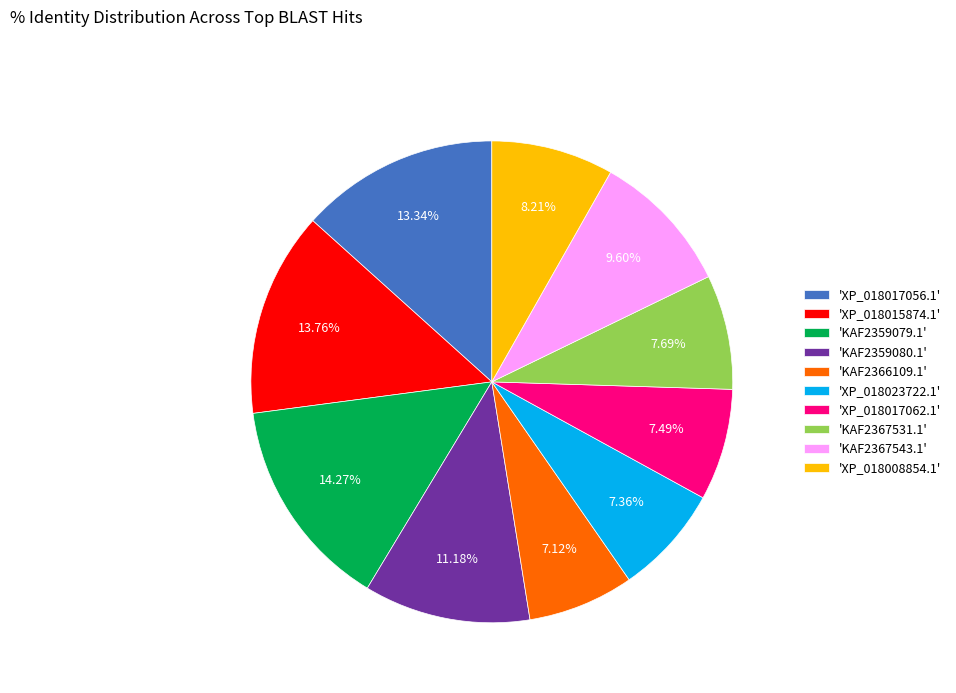

Which slice is the largest?

'KAF2359079.1'